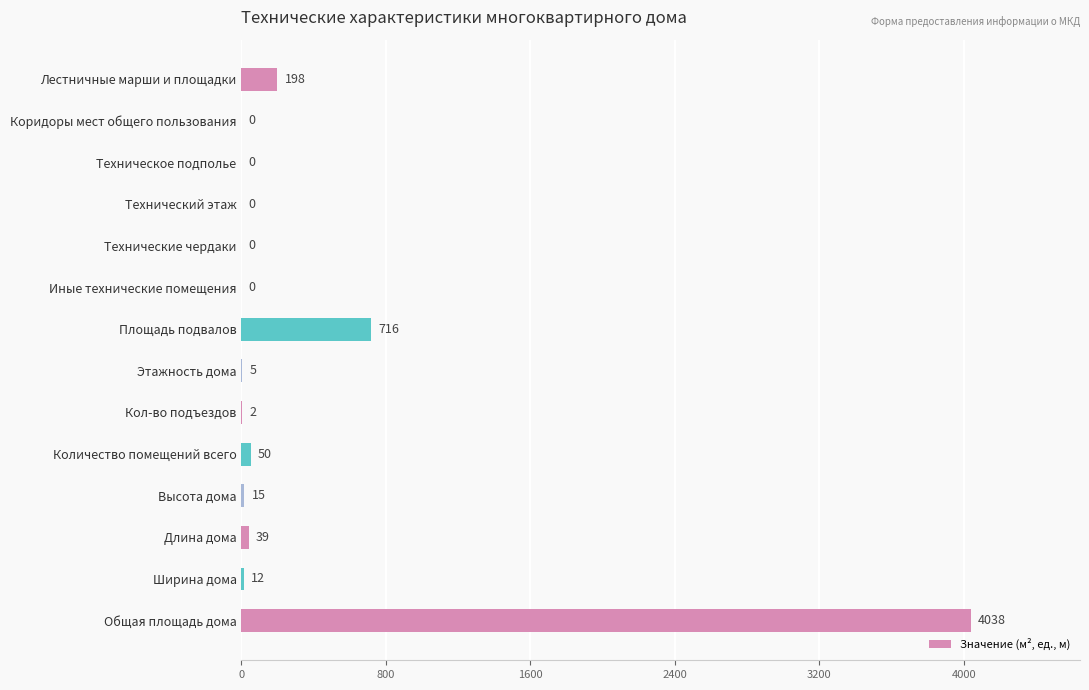

At which label is the value closest to 2019?

Площадь подвалов